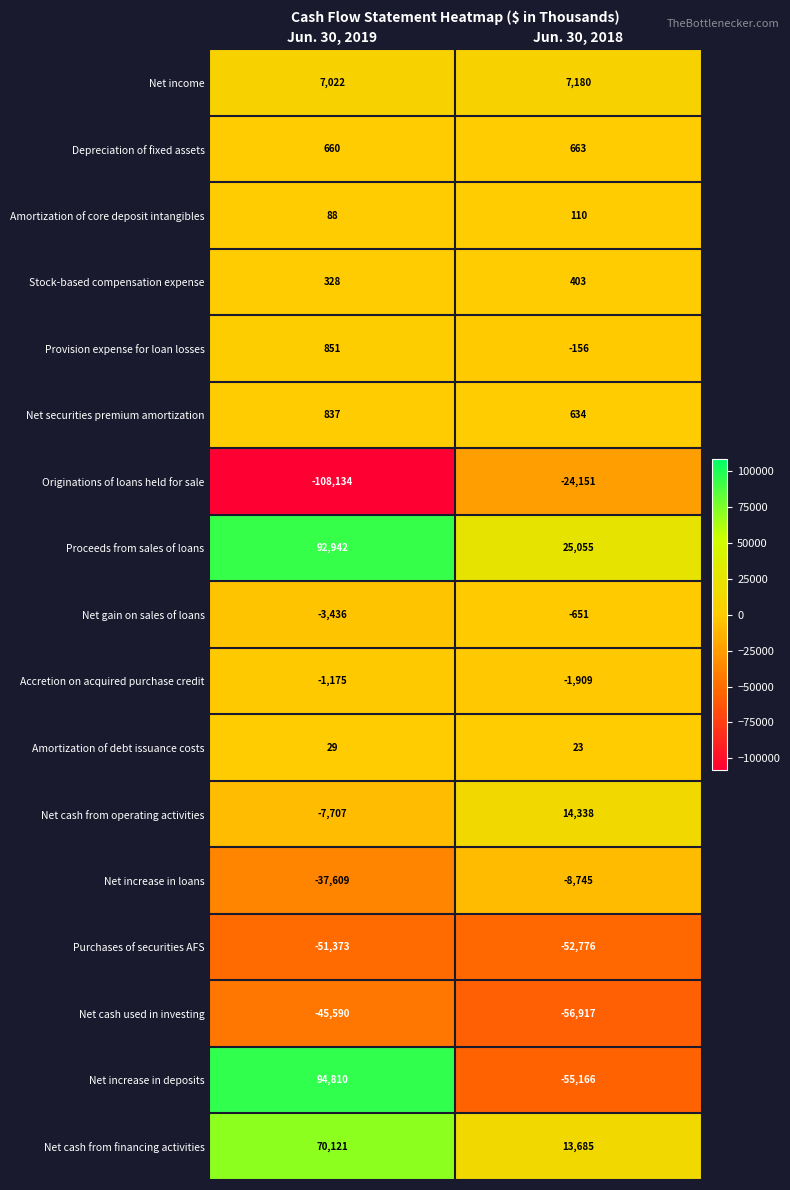

Rank the series at Jun. 30, 2019 from highest to lowest value.

Net increase in deposits, Proceeds from sales of loans, Net cash from financing activities, Net income, Provision expense for loan losses, Net securities premium amortization, Depreciation of fixed assets, Stock-based compensation expense, Amortization of core deposit intangibles, Amortization of debt issuance costs, Accretion on acquired purchase credit, Net gain on sales of loans, Net cash from operating activities, Net increase in loans, Net cash used in investing, Purchases of securities AFS, Originations of loans held for sale